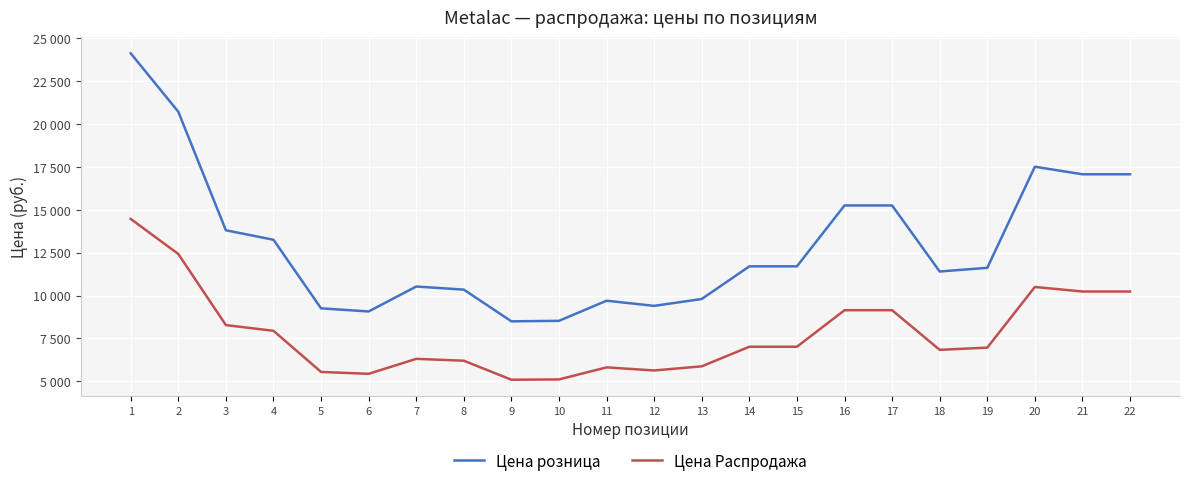

Does the chart display data point markers on the line(s)?

No